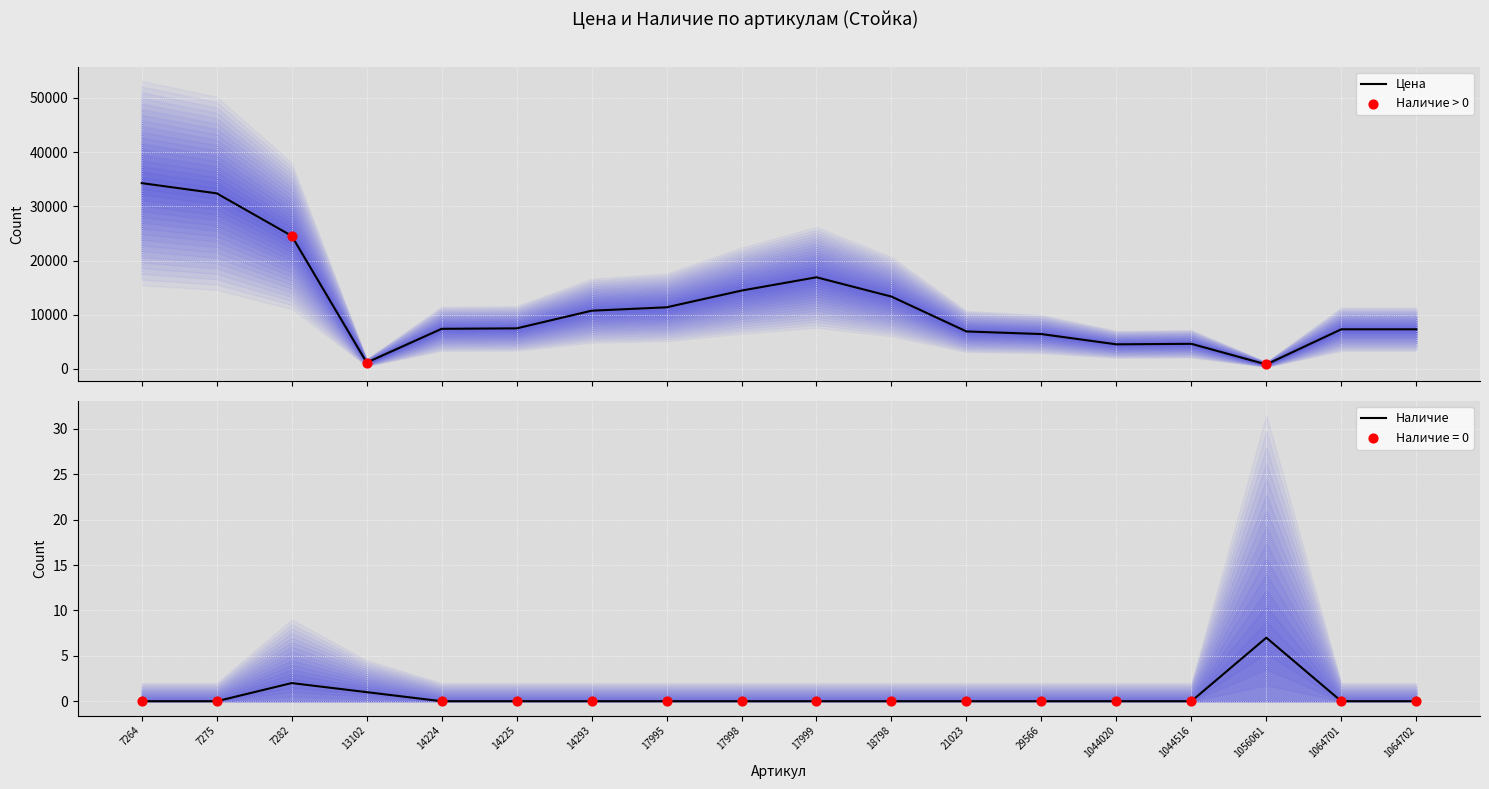

Which series contains the lowest Y value?

Наличие